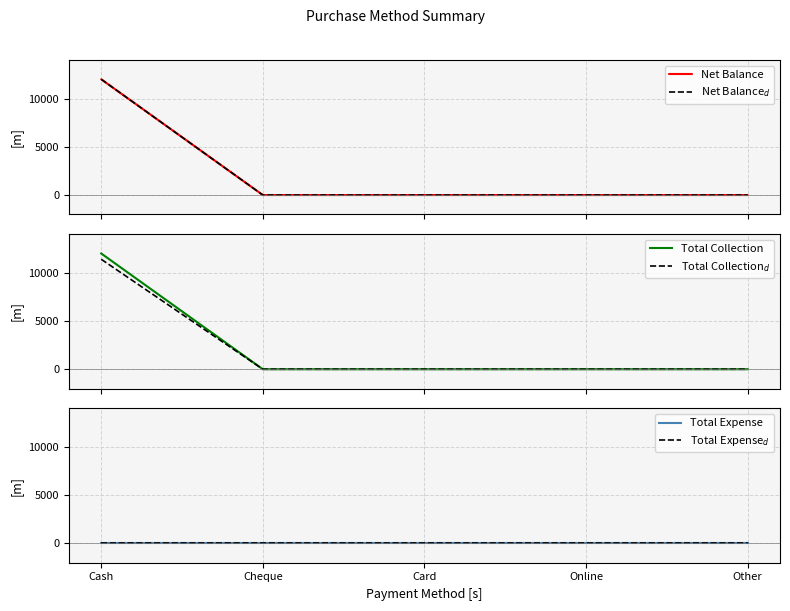

Which series has the largest total across all categories?

Net Balance